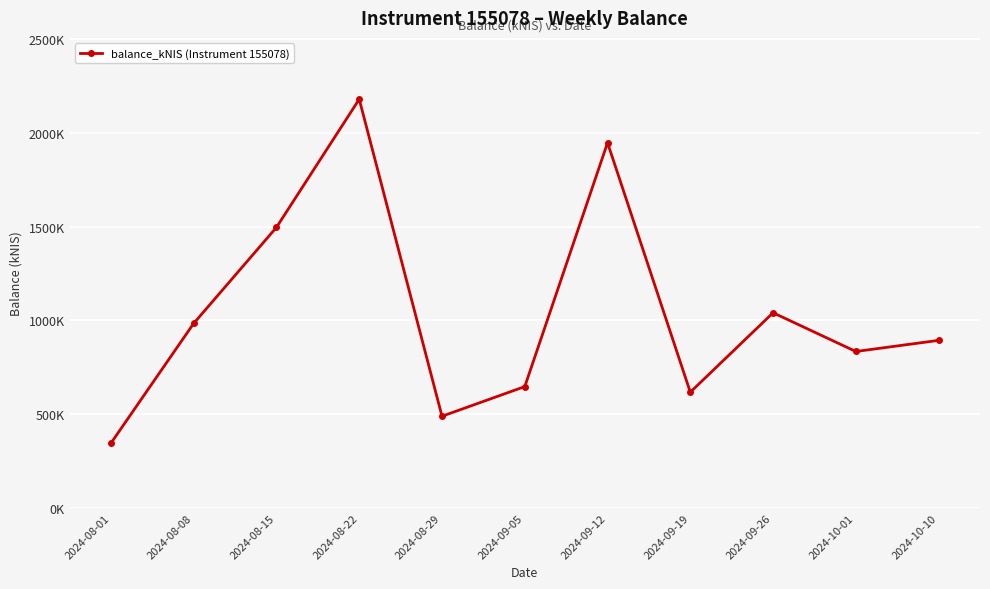

What is the smallest value displayed?

345.0